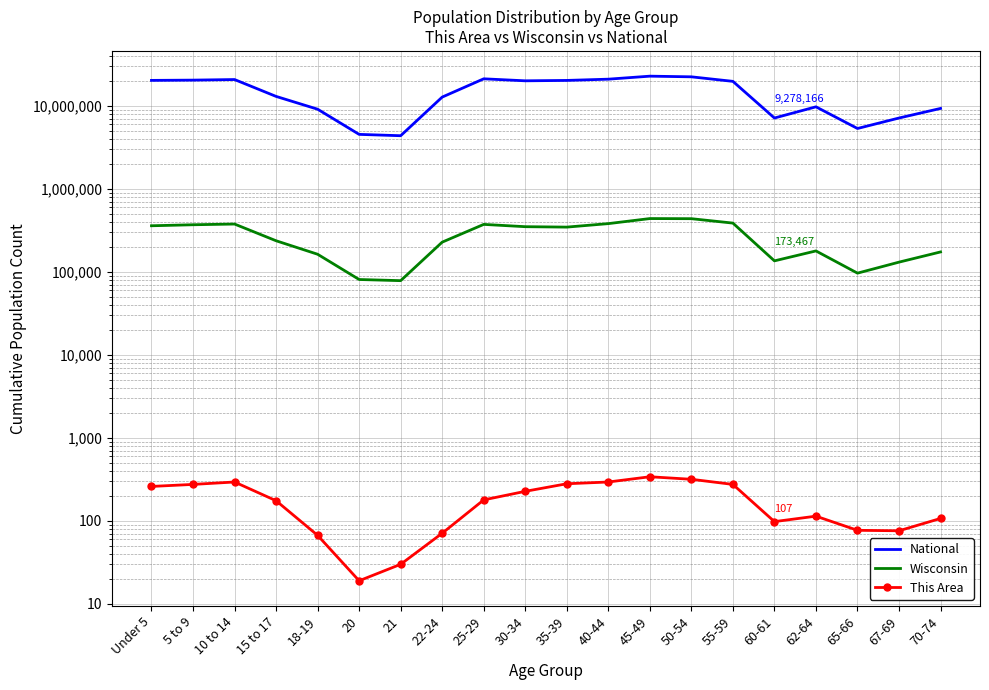

Is it true that Wisconsin equals 19949 at 20?

False